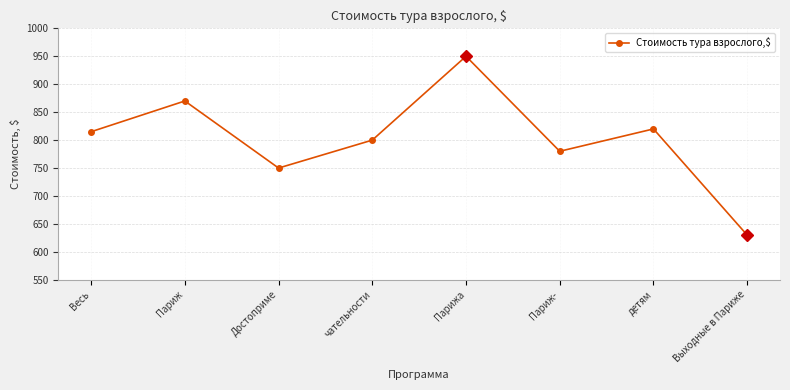

The value at детям is 820. True or false?

True